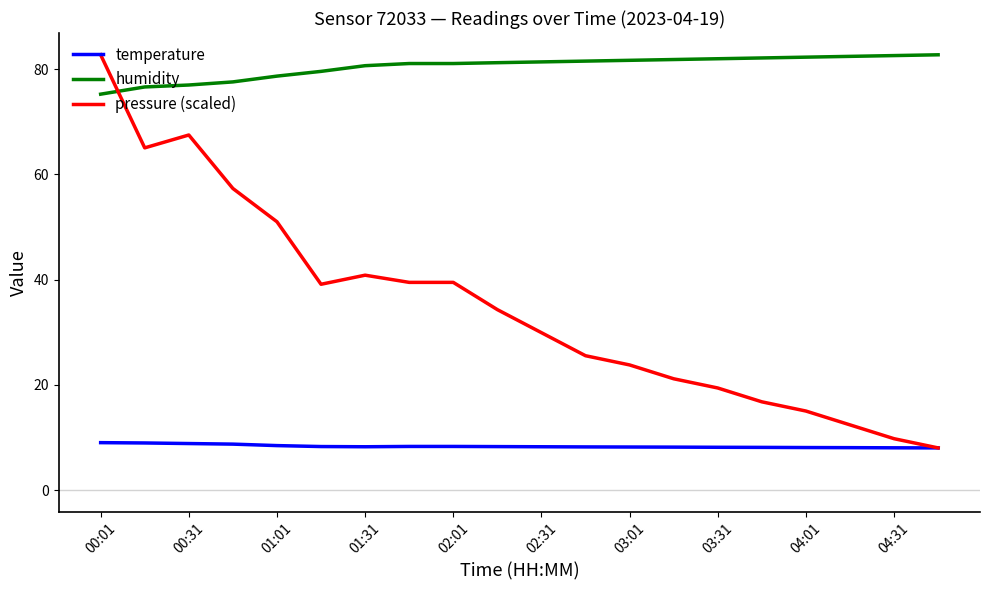

List the series in order of their overall mean, lowest first.

temperature, pressure (scaled), humidity